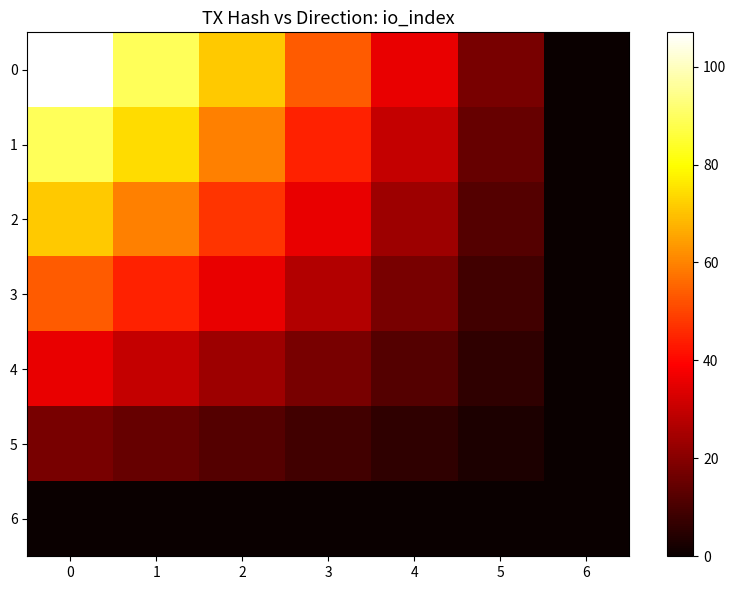

Which has a higher value, 6 or 5?

5